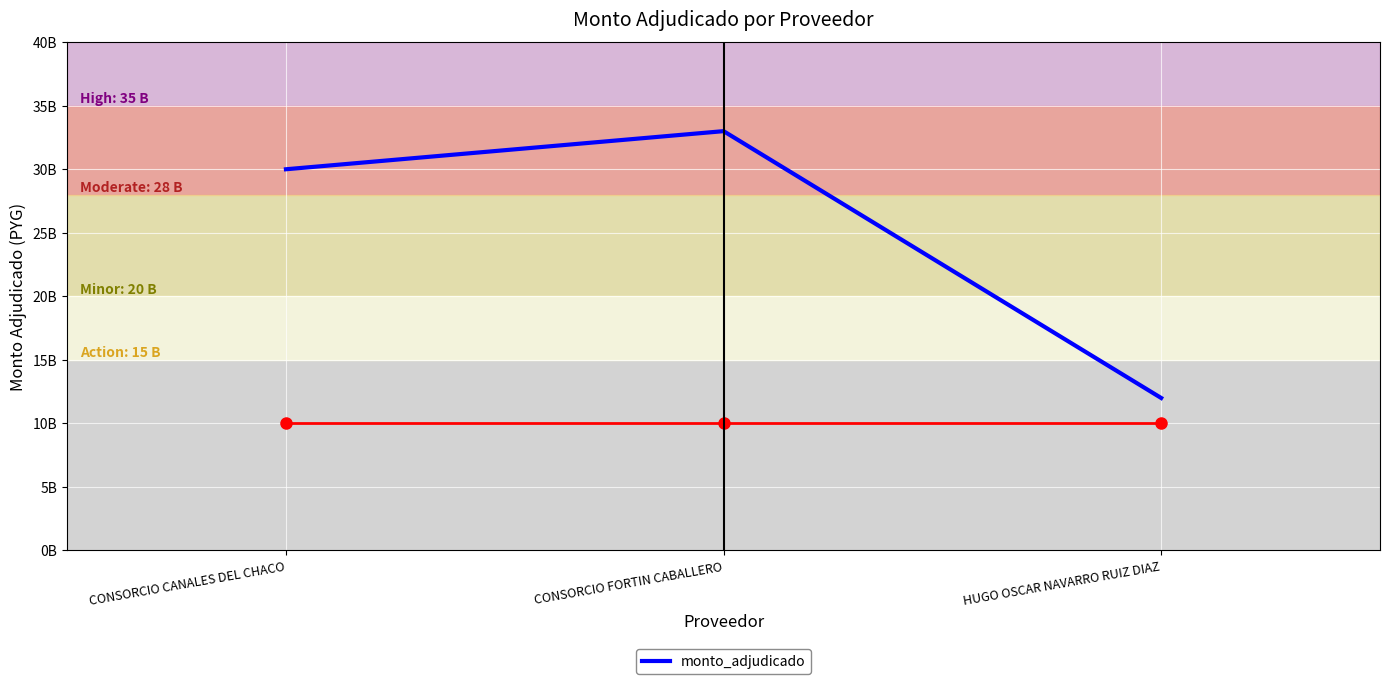

List the labels in order of value, smallest first.

HUGO OSCAR NAVARRO RUIZ DIAZ, CONSORCIO CANALES DEL CHACO, CONSORCIO FORTIN CABALLERO